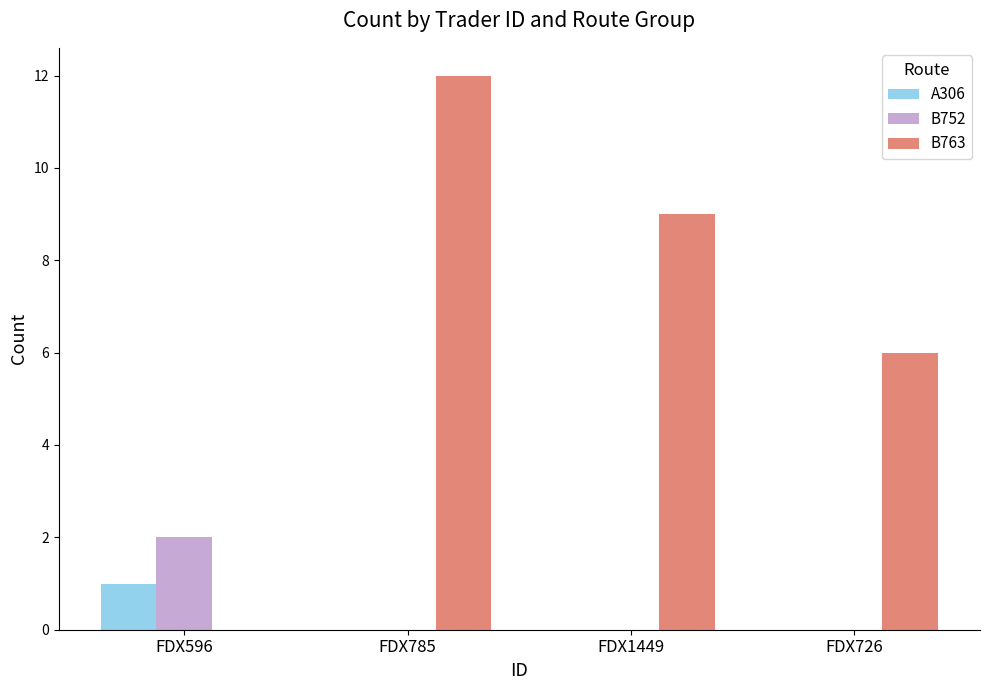

Count the B752 values in the range 0 to 2.

4